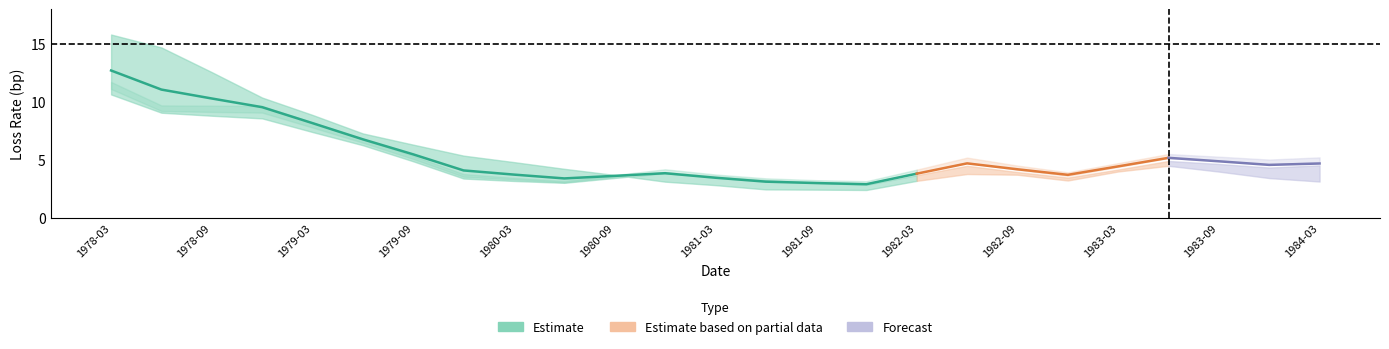

How many interior local valleys does the LOSS_OFF (bp) series have?

4